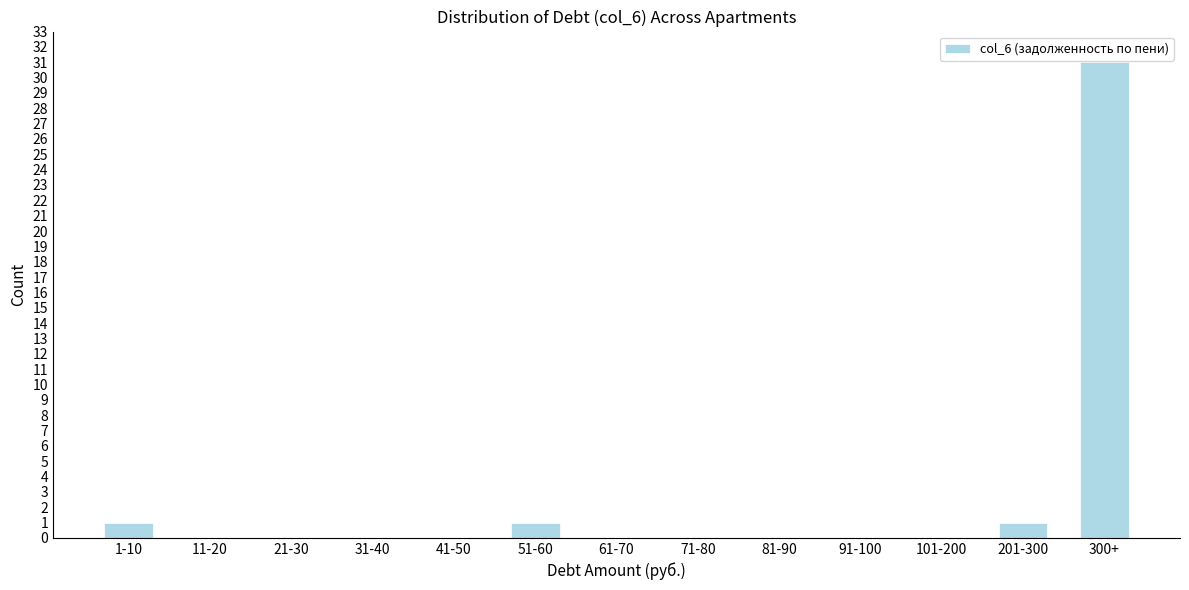

Reading left to right, extract all data points from this chart.

1-10=1	11-20=0	21-30=0	31-40=0	41-50=0	51-60=1	61-70=0	71-80=0	81-90=0	91-100=0	101-200=0	201-300=1	300+=31